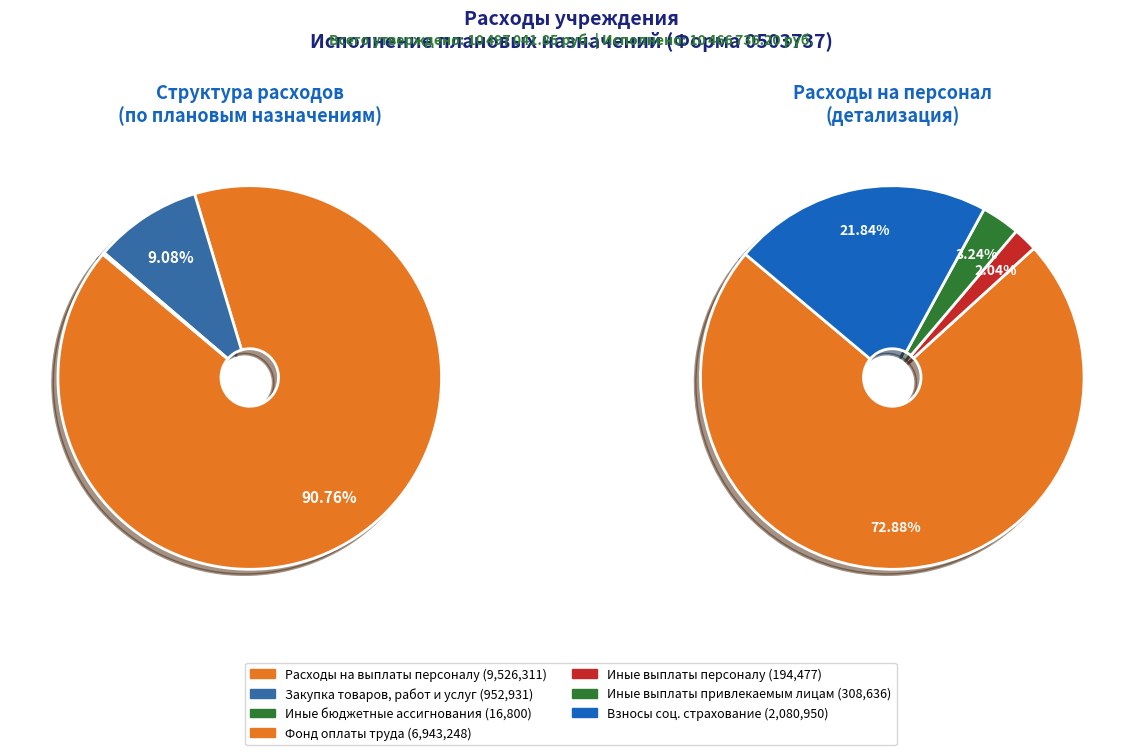

The Закупка товаров, работ и услуг slice represents 16% of the pie. True or false?

False